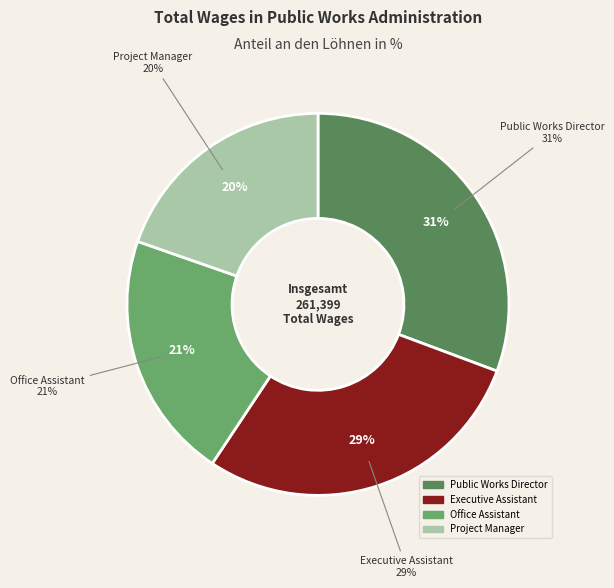

Count the number of slices in the pie.

4